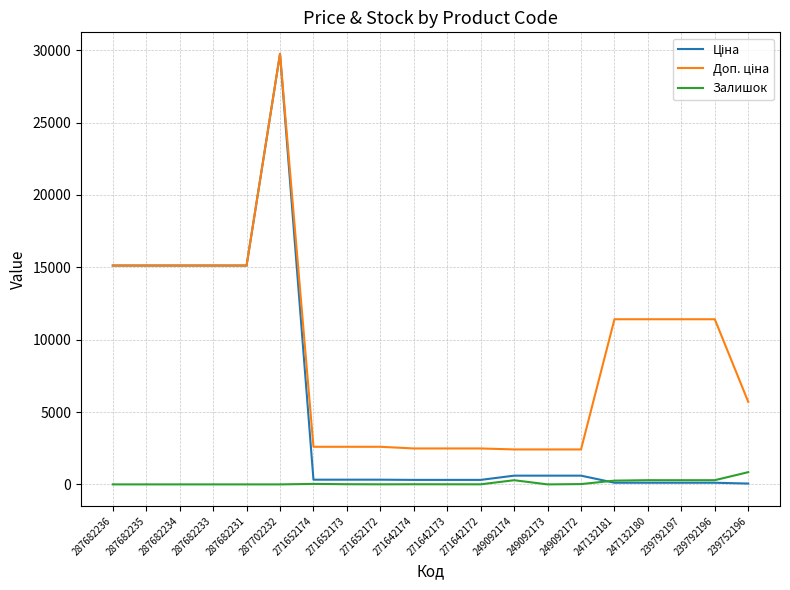

What is the spread (max minus min) of values at 287682233?

15120.0